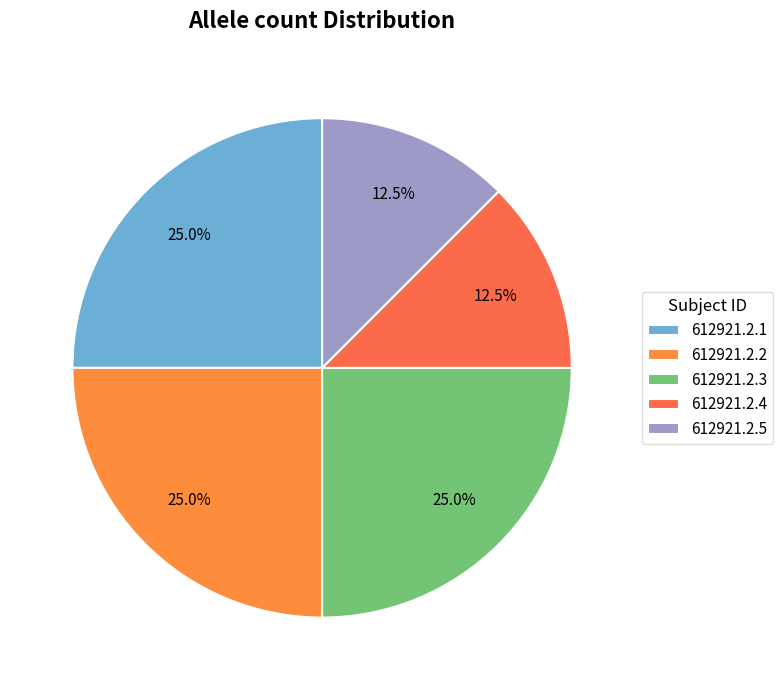

What percentage is the 612921.2.4 slice, to the nearest percent?

12%